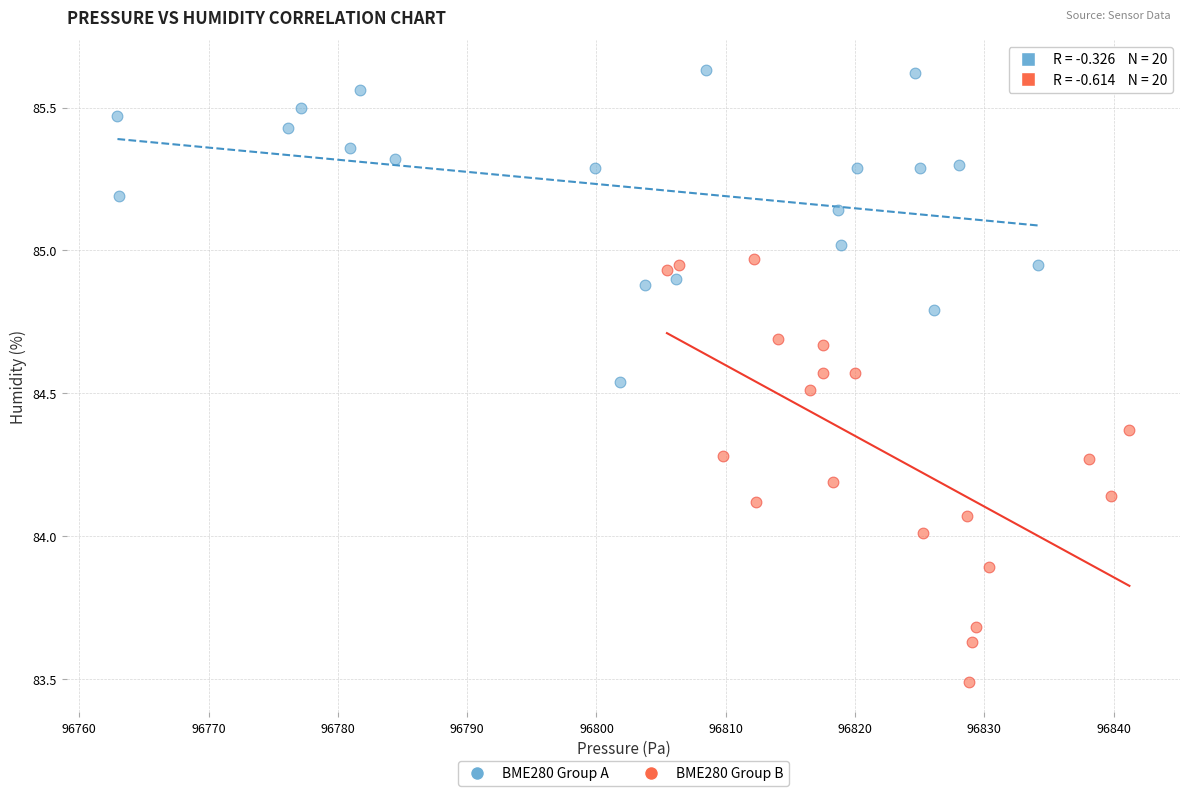

Which series has the widest spread of Y values?

BME280 Group B